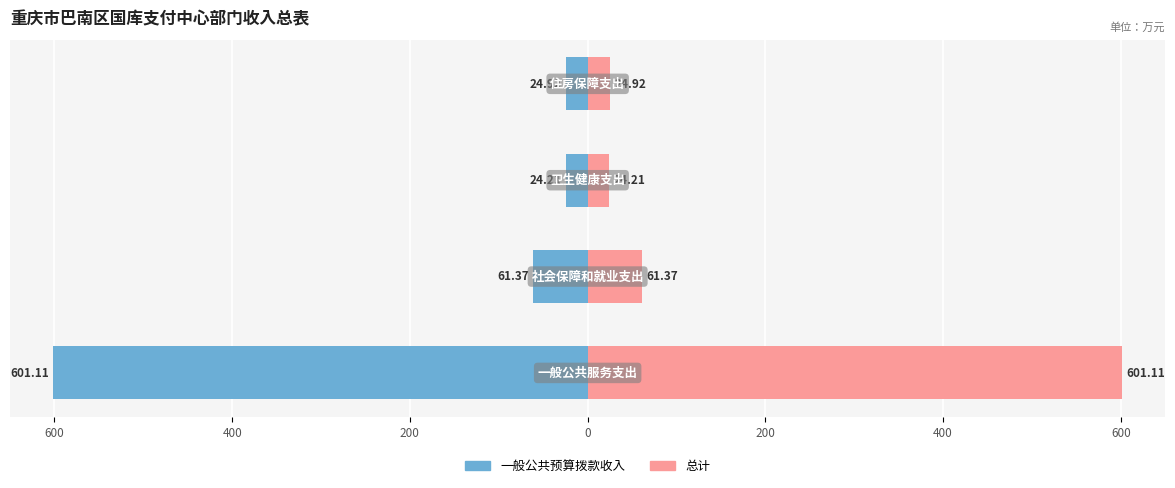

What is the minimum value for 一般公共预算拨款收入?

-601.1